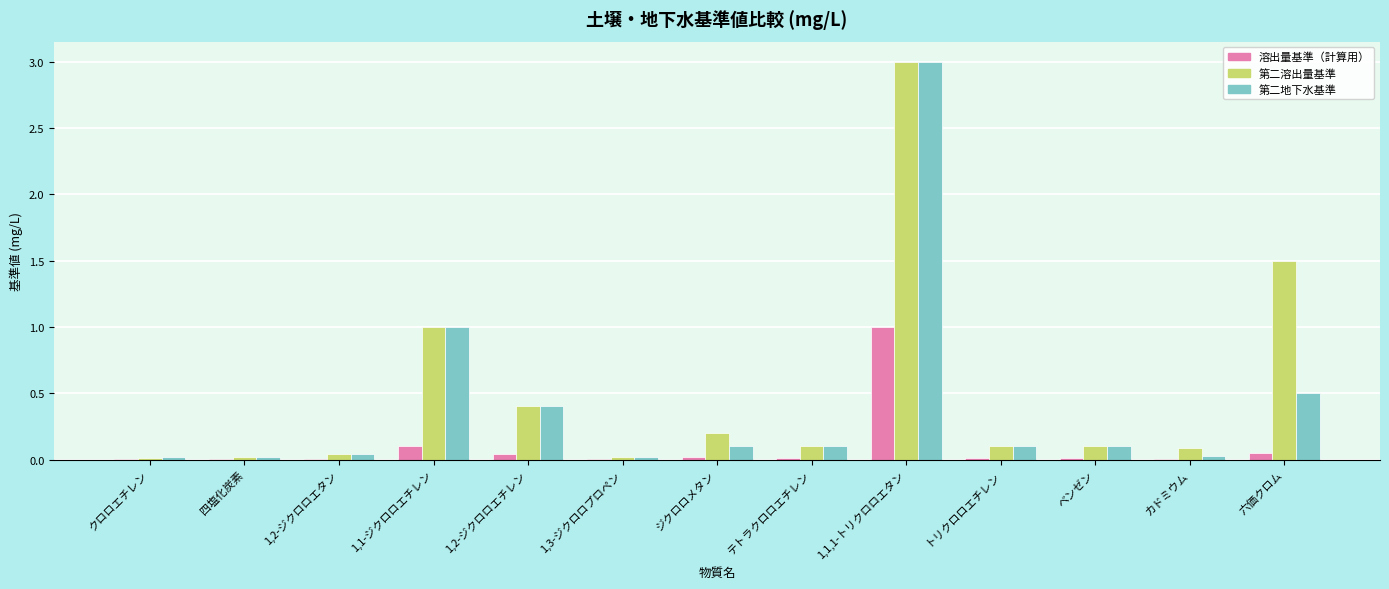

Are the bars horizontal?

No